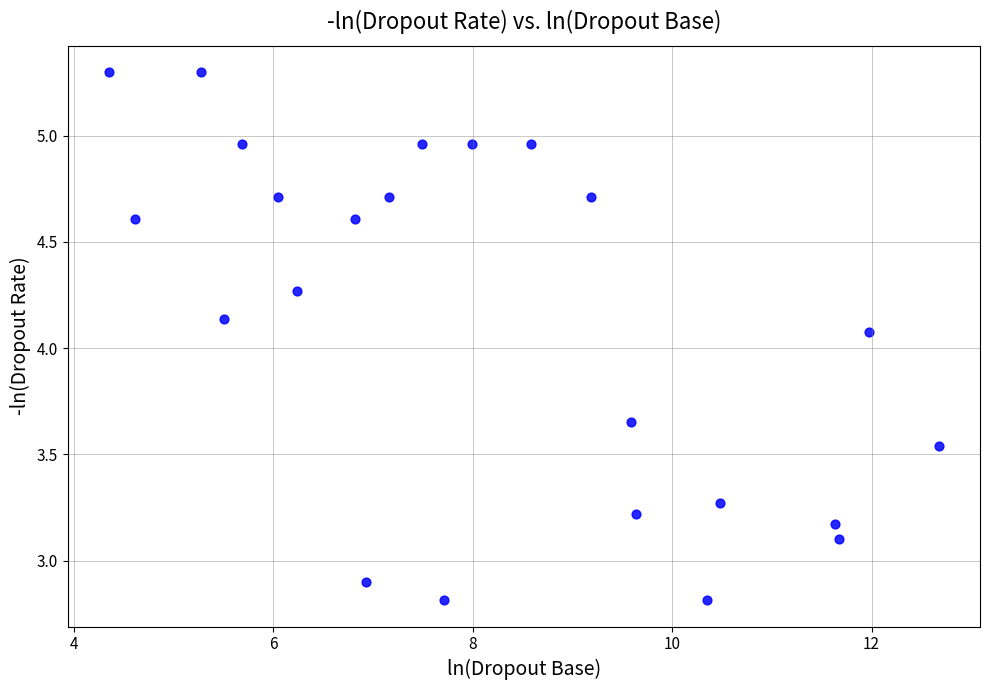

What is the range of Y values (max minus min)?

2.5